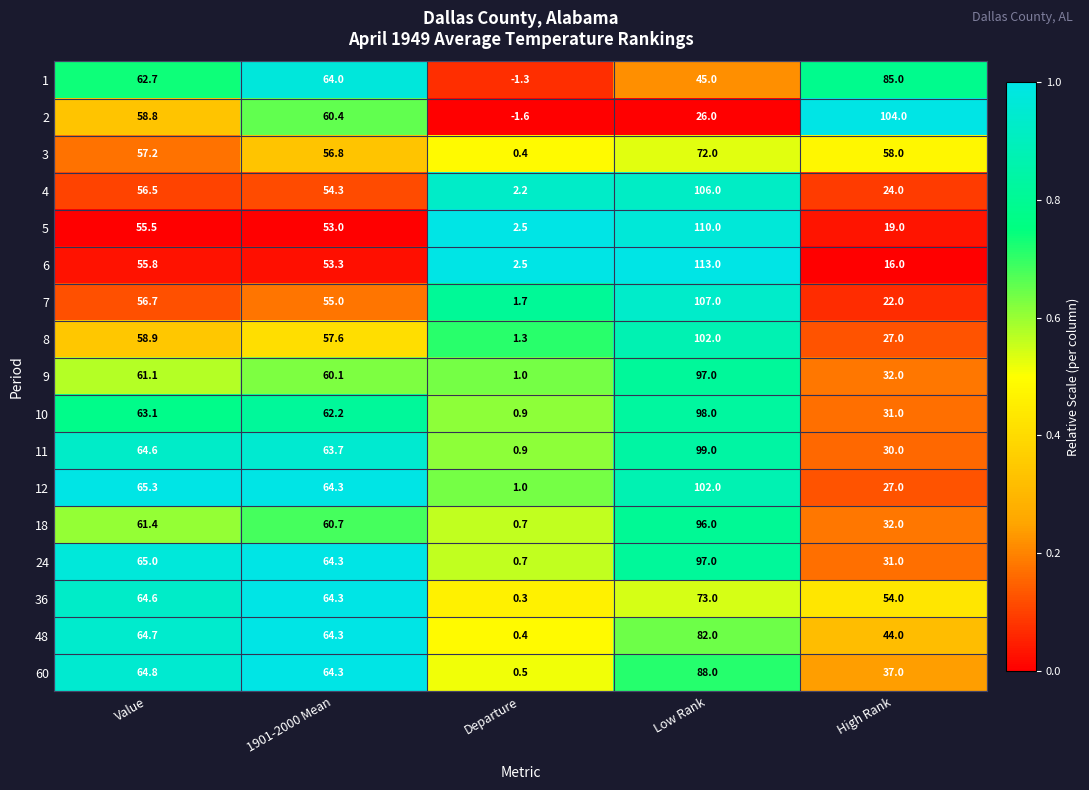

What is the average value of the 2 series?

49.5